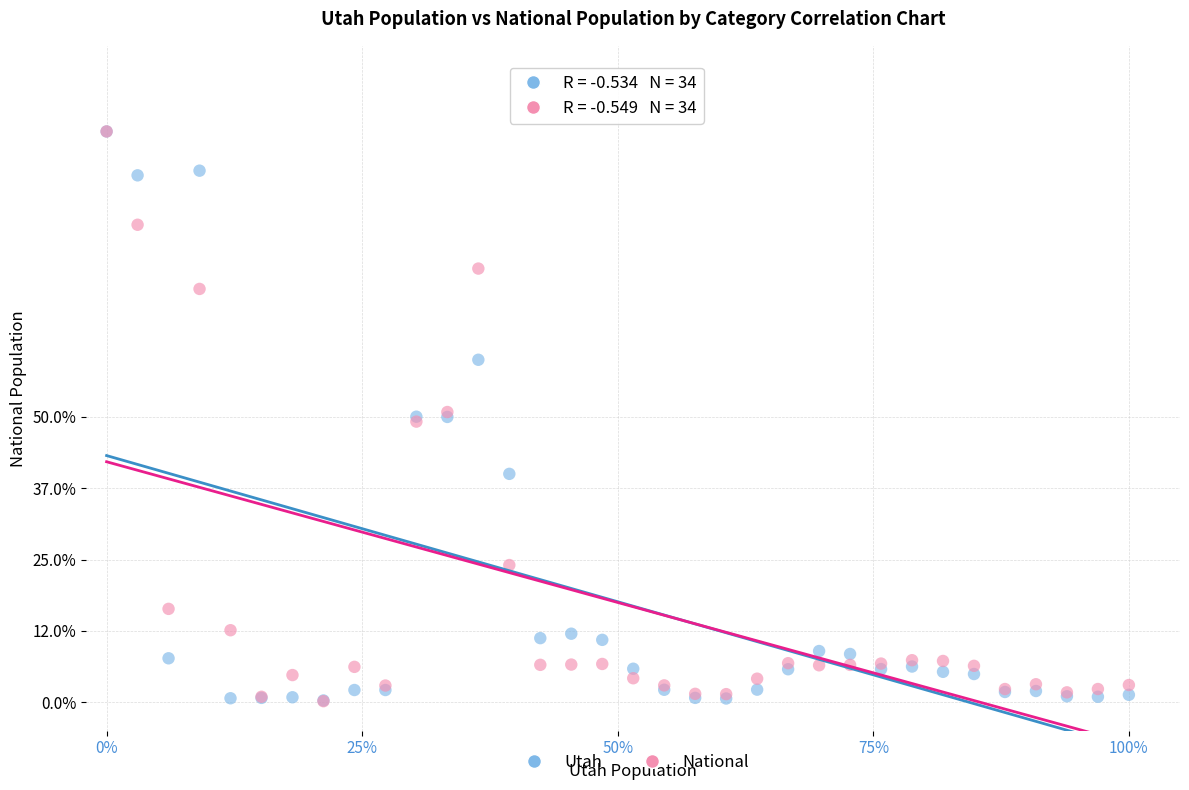

What are all the series names shown in the legend?

Utah, National